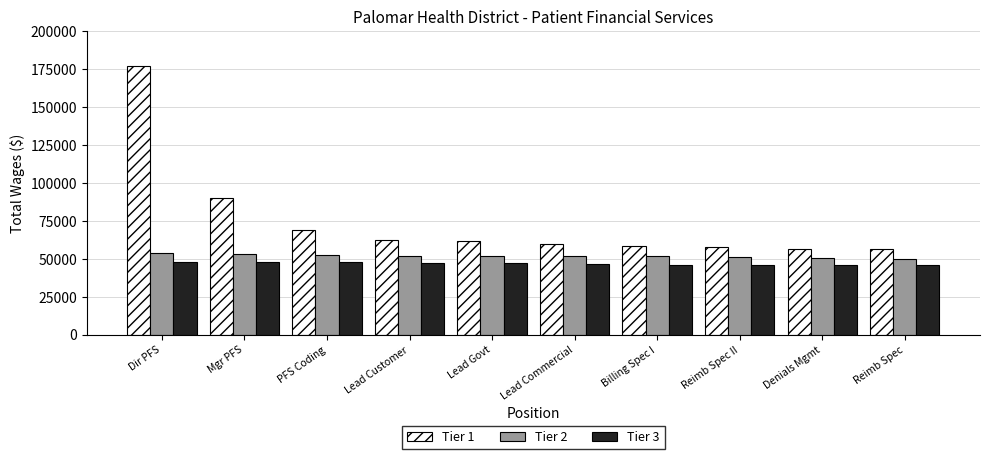

What is the spread (max minus min) of values at PFS Coding?

21471